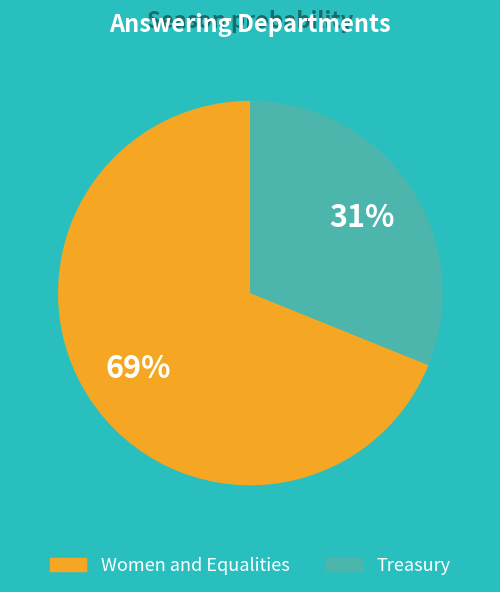

Which category has the biggest portion of the pie?

Women and Equalities